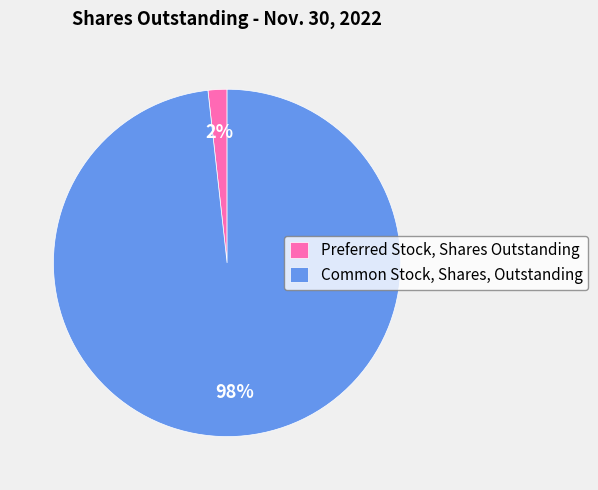

Is there any slice that represents more than half of the pie?

Yes